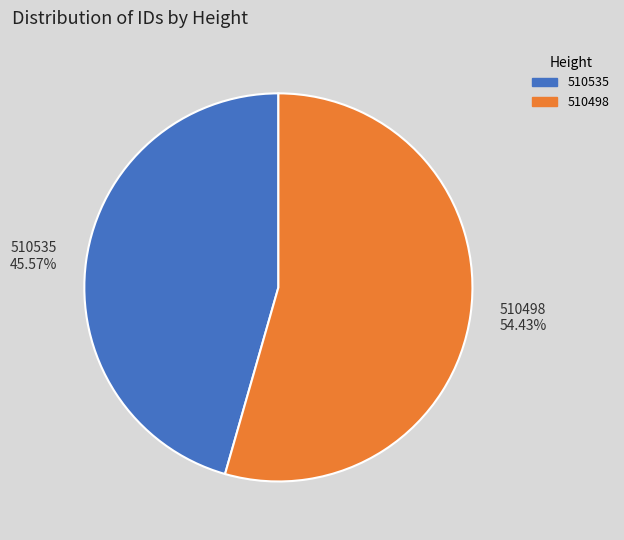

The 510498 slice represents 54% of the pie. True or false?

True